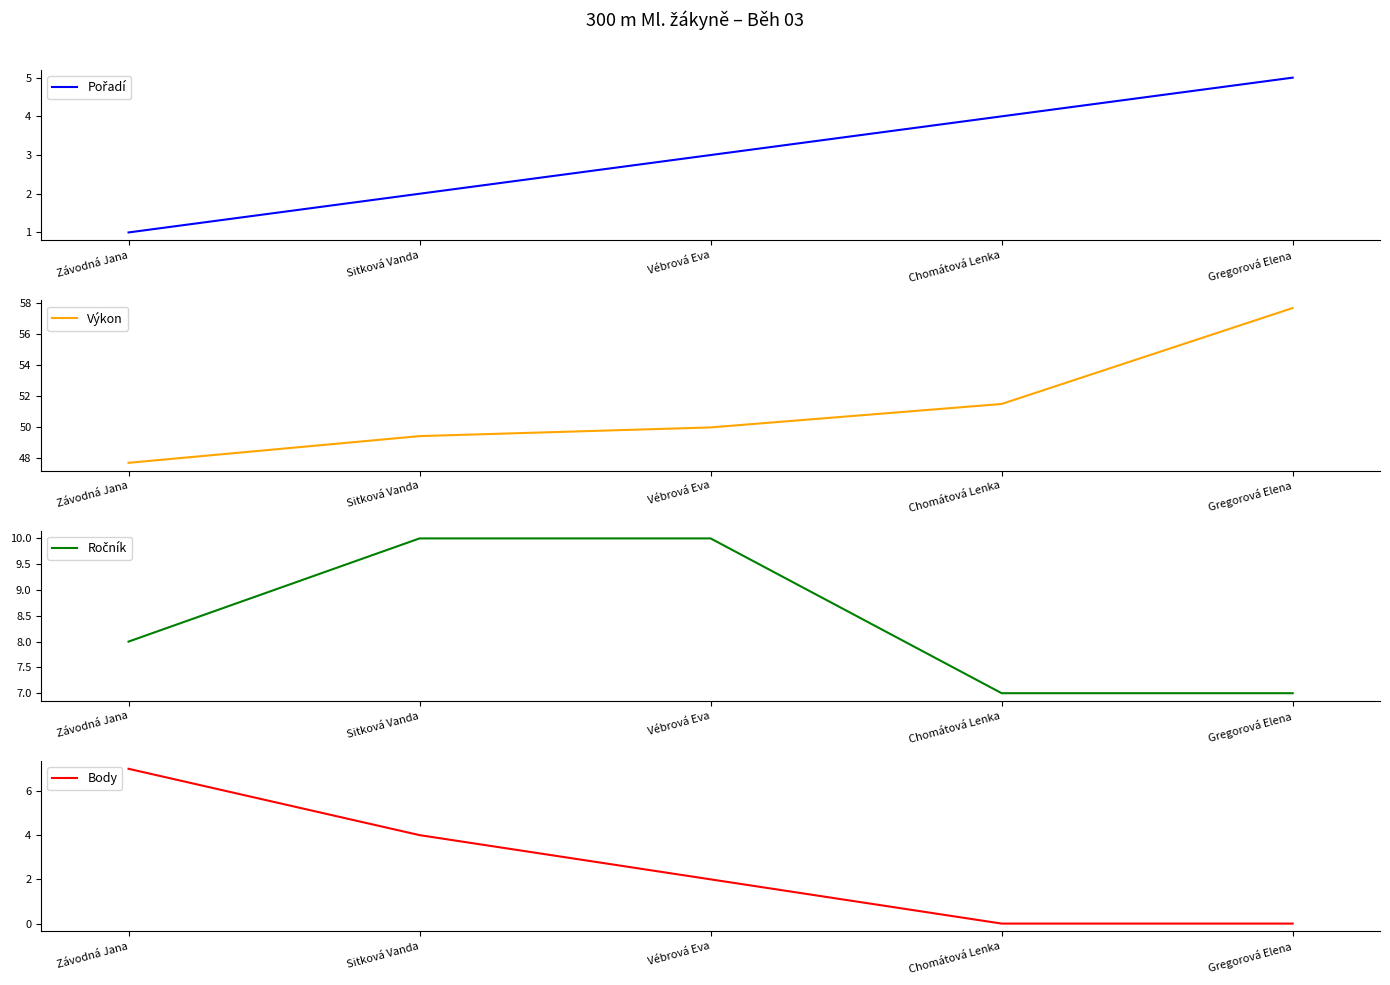

What is the difference between the maximum and minimum values in the Pořadí series?

4.0